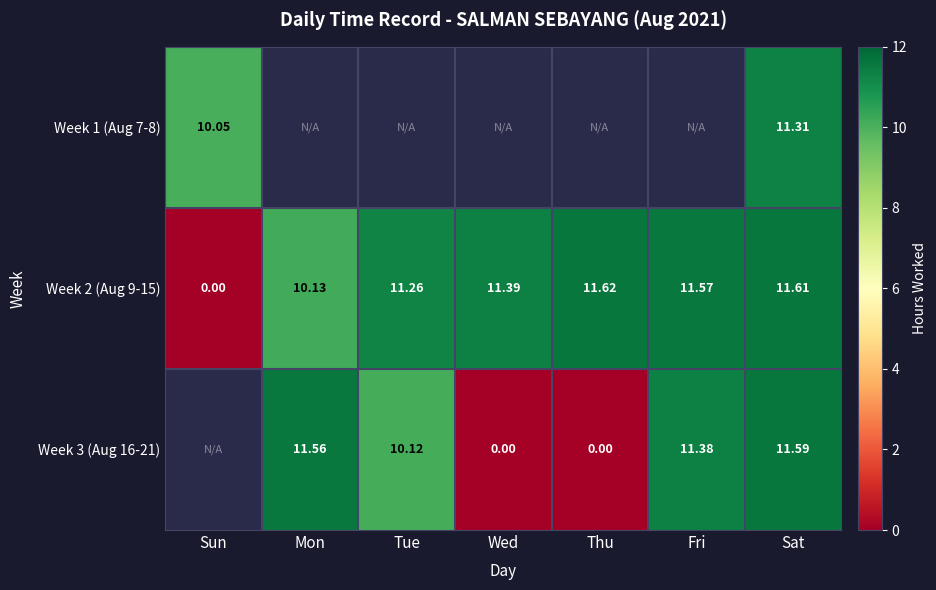

List the labels in order of Week 2 (Aug 9-15) value, smallest first.

Sun, Mon, Tue, Wed, Fri, Sat, Thu